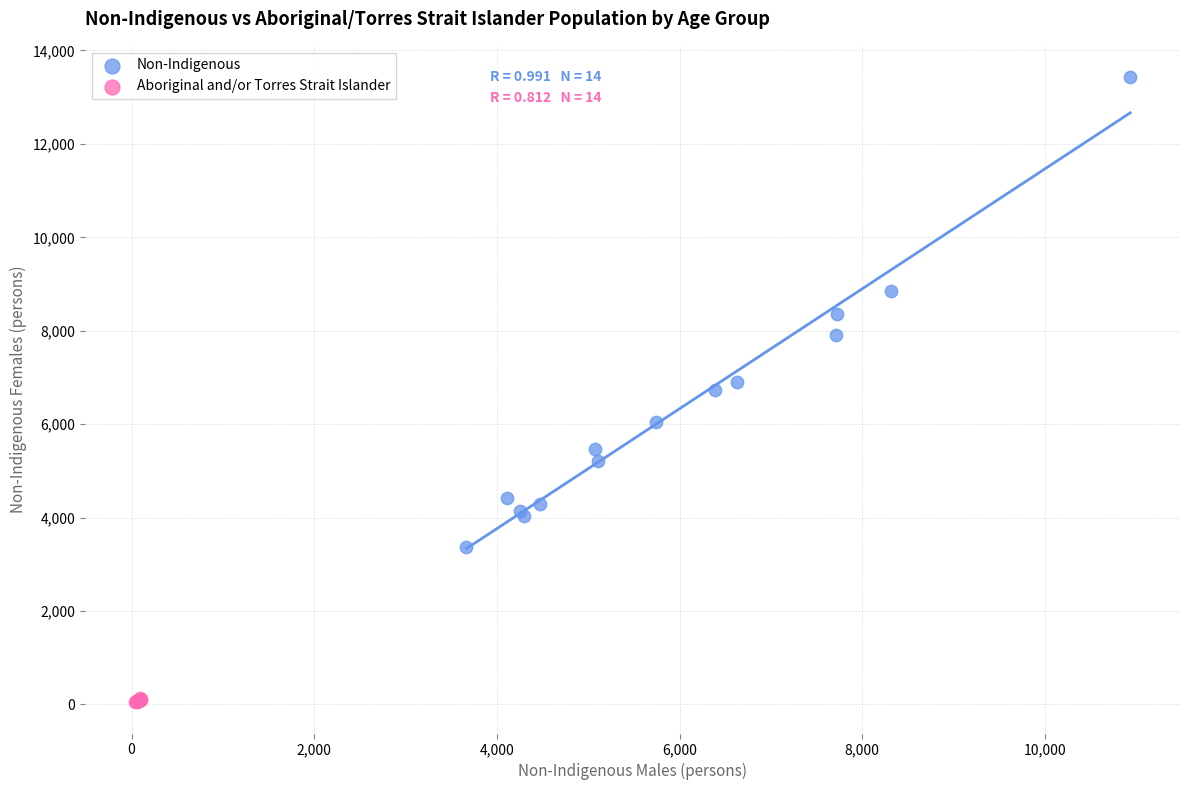

Which series has the largest Y range (max minus min)?

Non-Indigenous